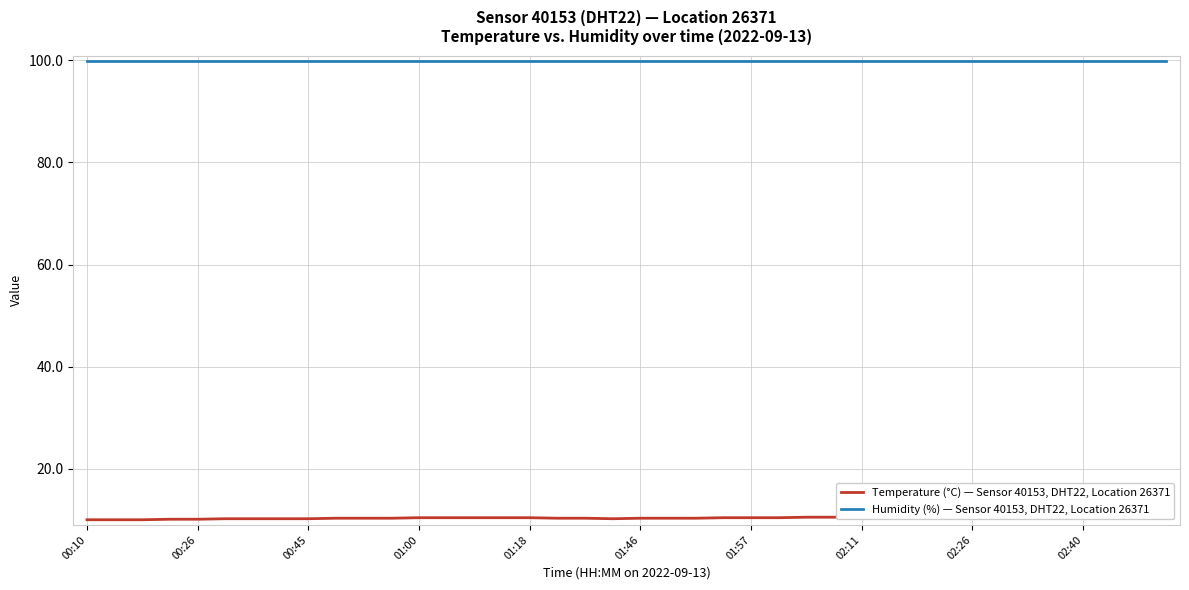

At how many categories does at least one series exceed 68?

40